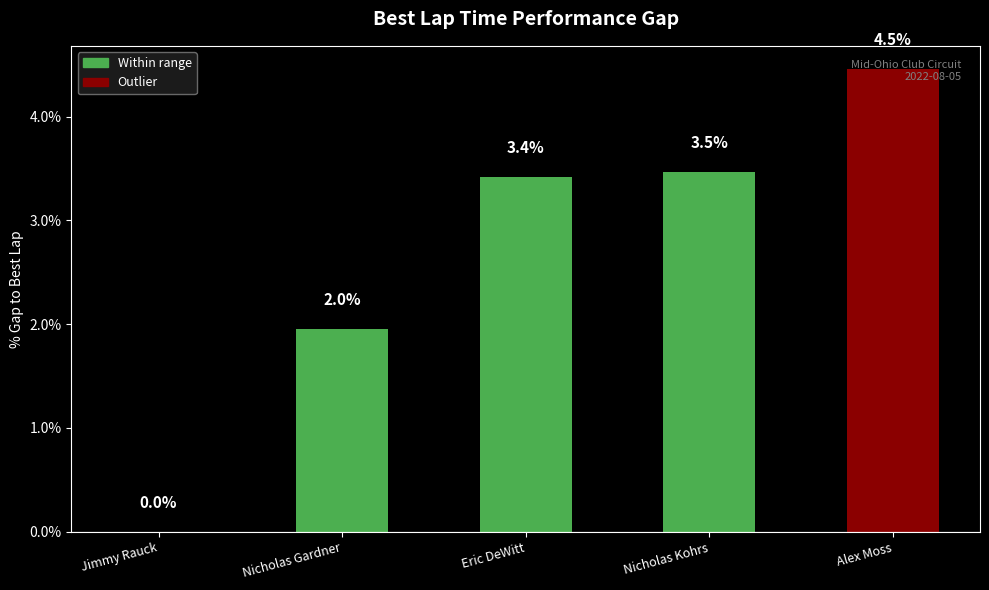

What is the change in value from Eric DeWitt to Alex Moss?

+1.0